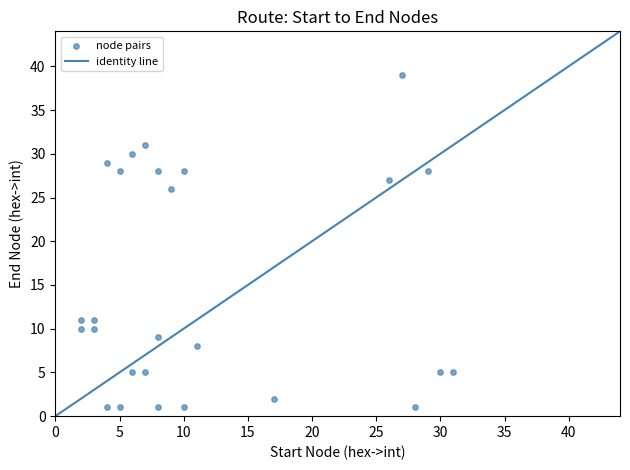

What Y value in the scatter plot is closest to 20?

26